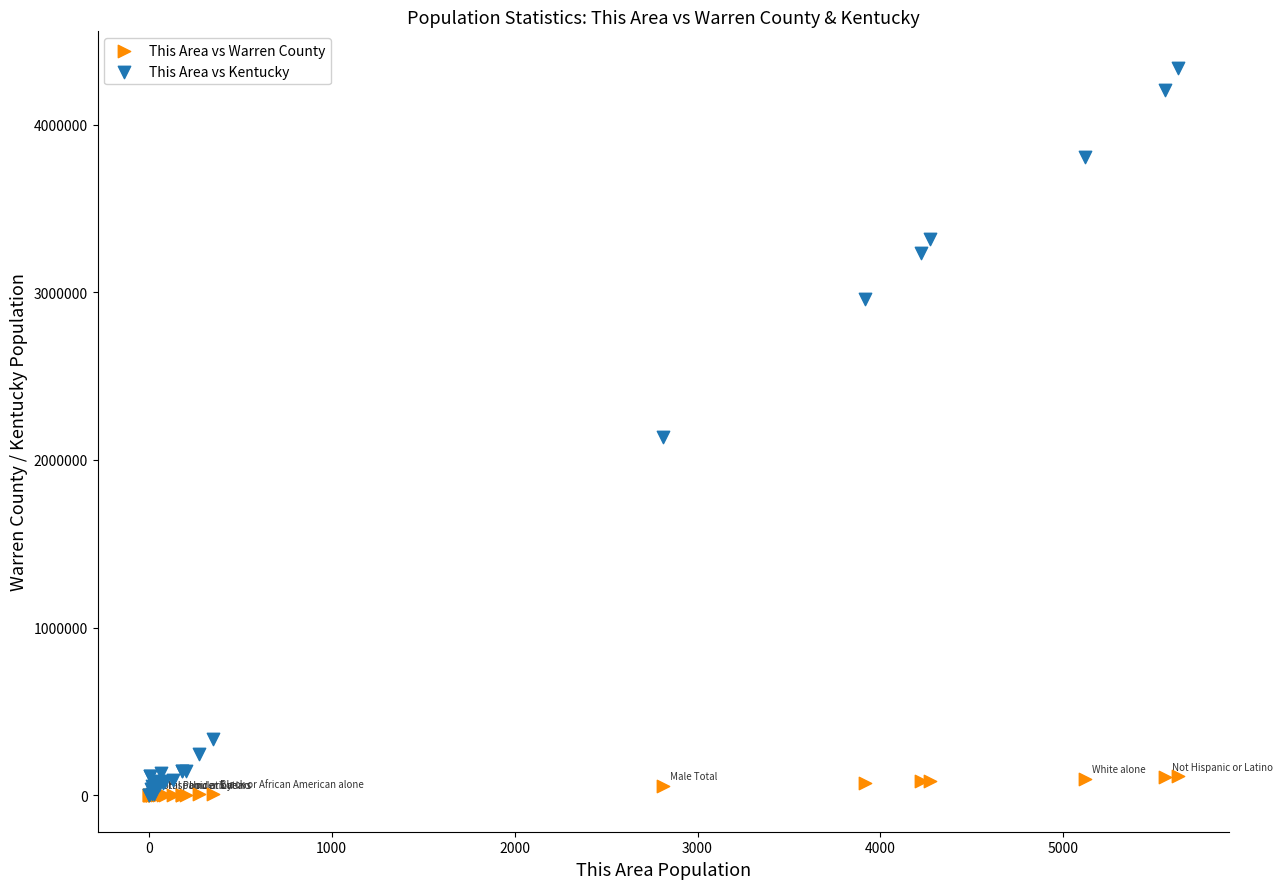

Which series reaches the maximum Y coordinate?

This Area vs Kentucky